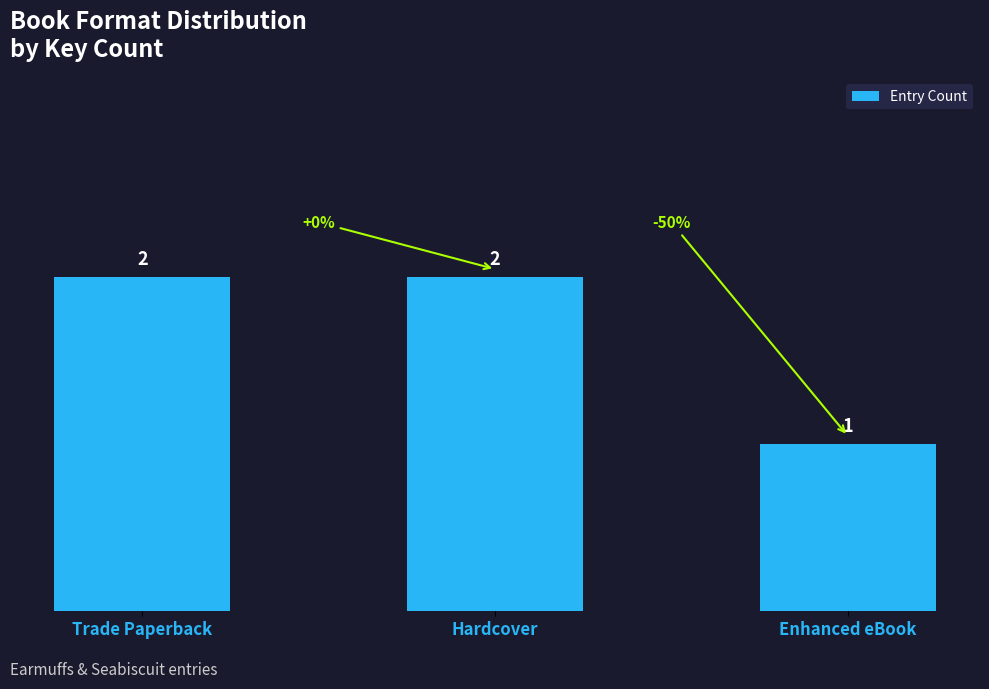

Which category has the lowest value across all series?

Enhanced eBook